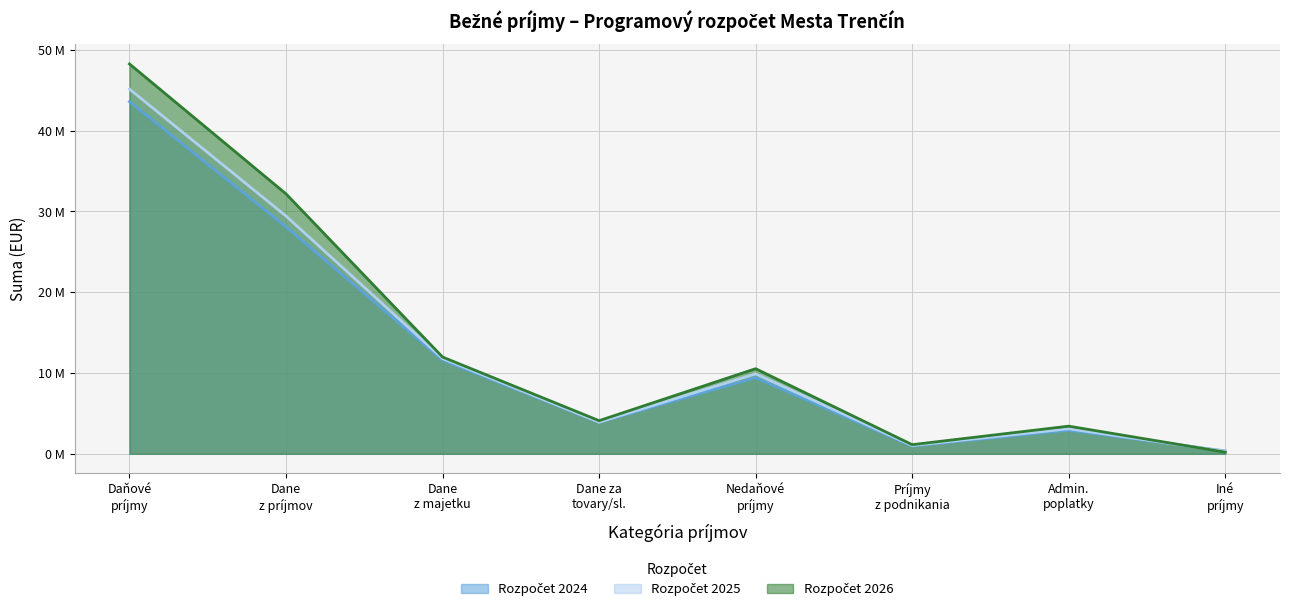

What is the minimum value shown in the chart?

200000.0